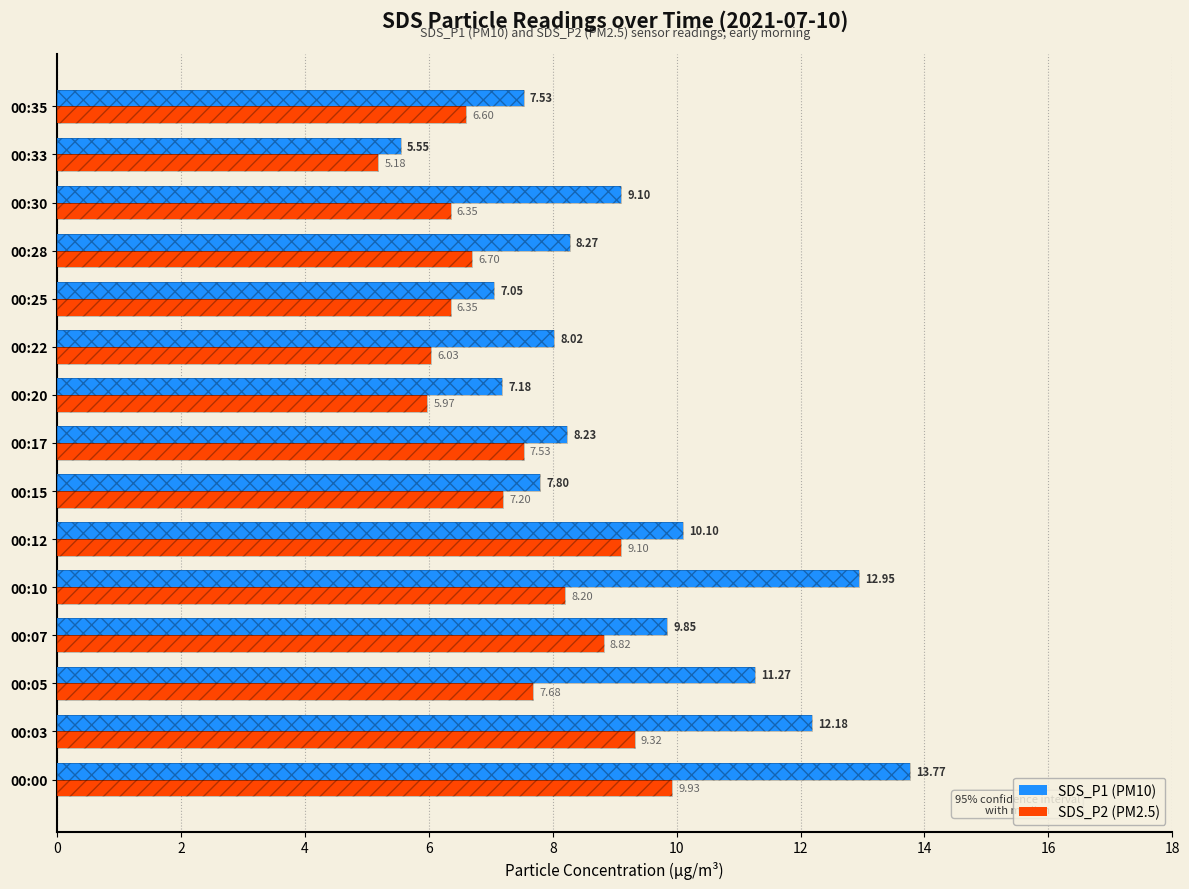

The value of SDS_P1 (PM10) at 00:05 is 19.3. True or false?

False